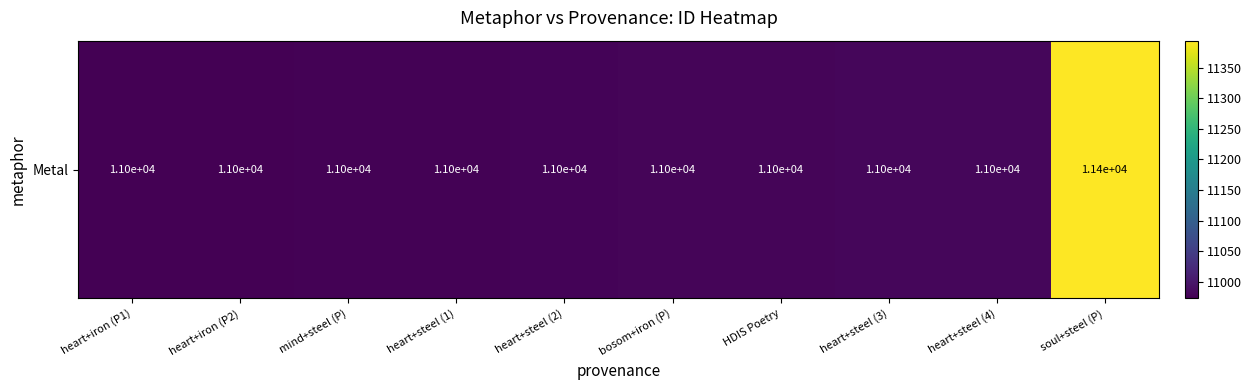

Reading right to left, list all the values displayed in this chart.

11394	10981	10980	10979	10978	10977	10976	10975	10974	10973